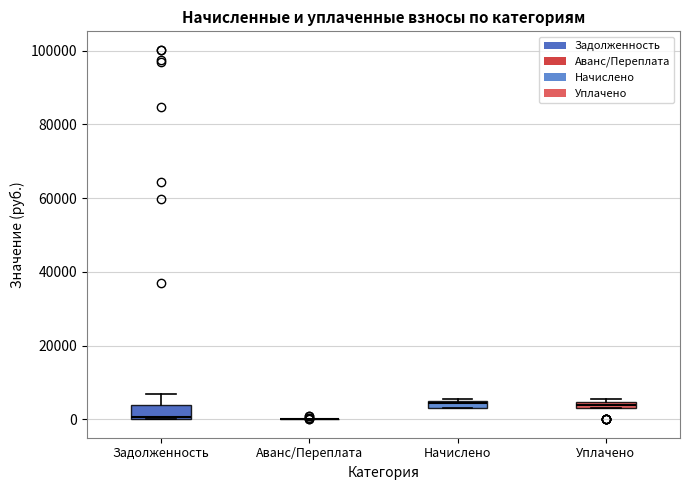

Where is the lower edge of the box for Задолженность on the y-axis? The values are not printed on the chart, so give them approximately, as read against the axis.

0